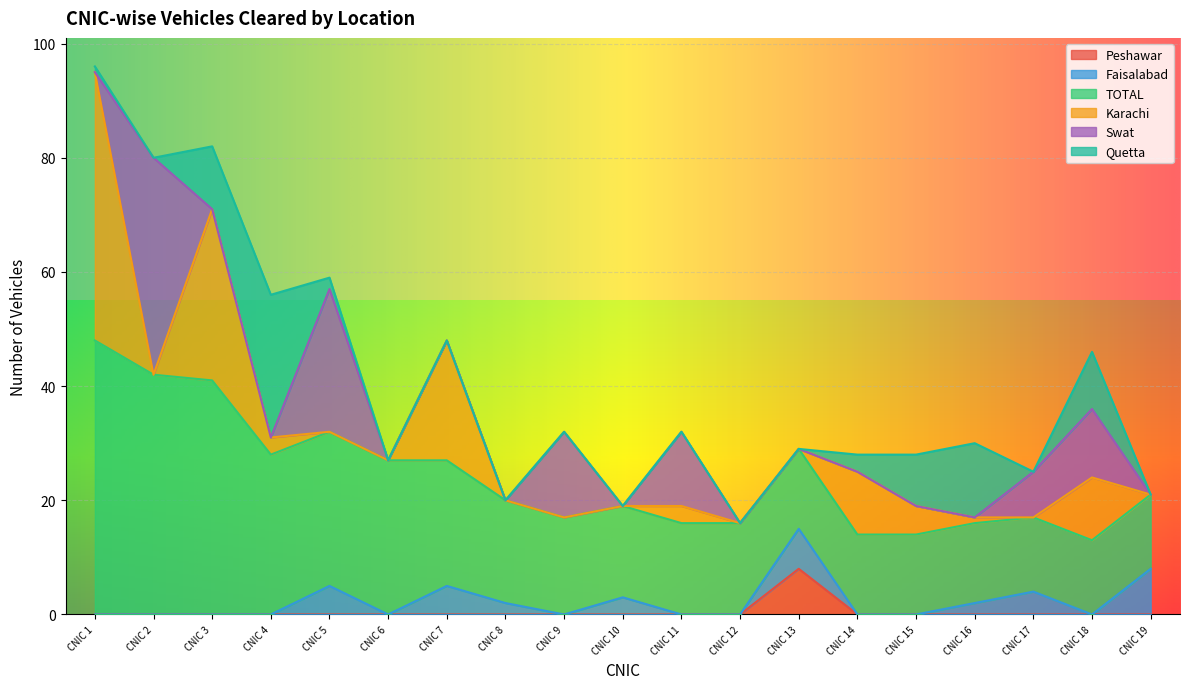

At which category is the sum across all series the highest?

54401-9361198-3